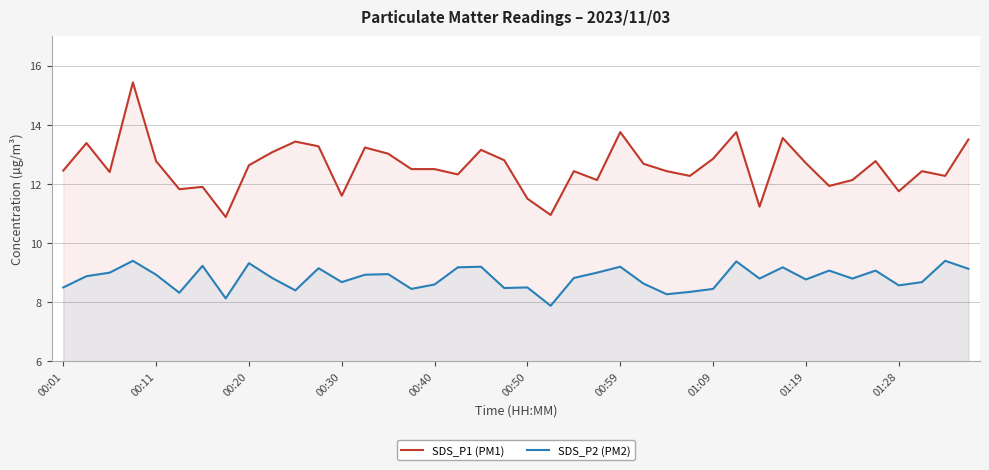

Which series has the widest spread of values?

SDS_P1 (PM1)